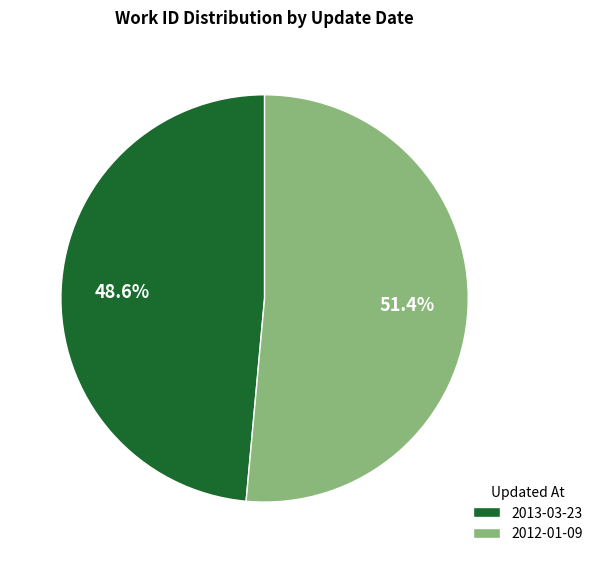

Count the number of slices in the pie.

2